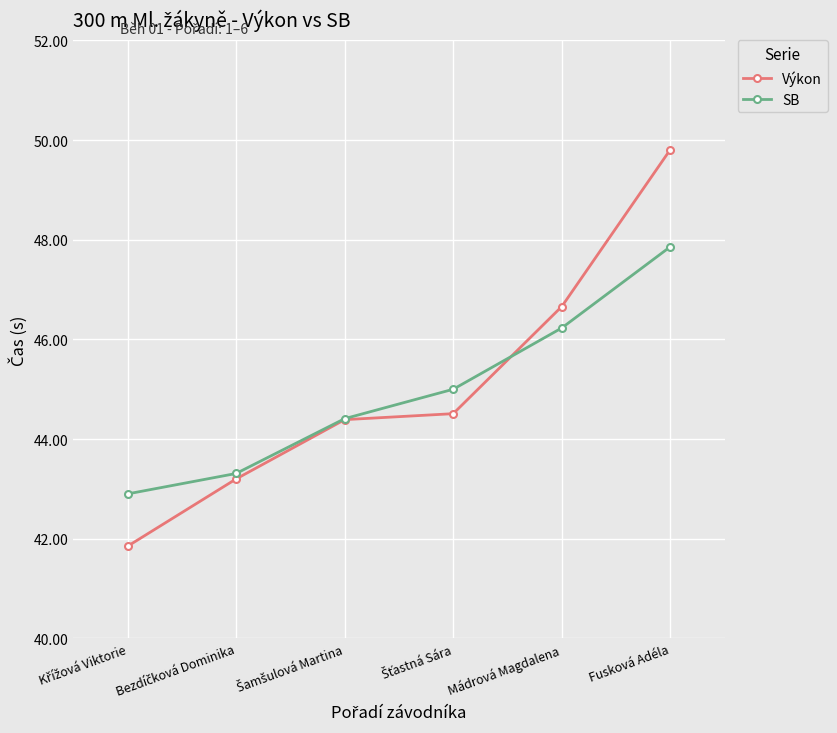

At which category is the sum across all series the highest?

Fusková Adéla